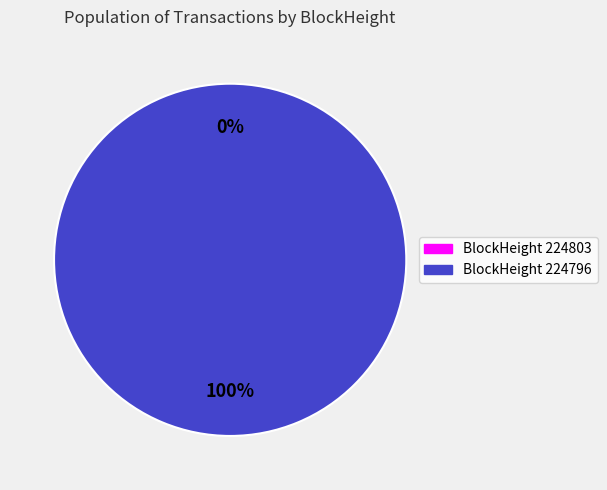

Which slice represents more than half of the pie?

224796